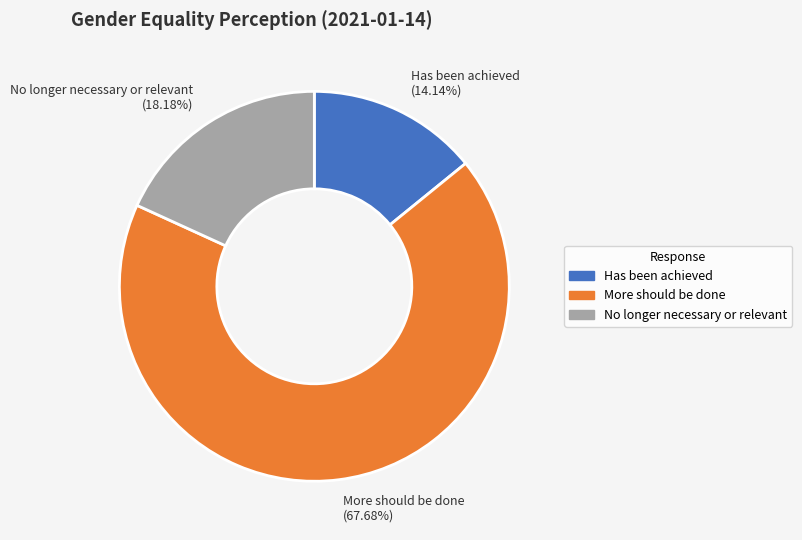

How many segments does this pie chart have?

3